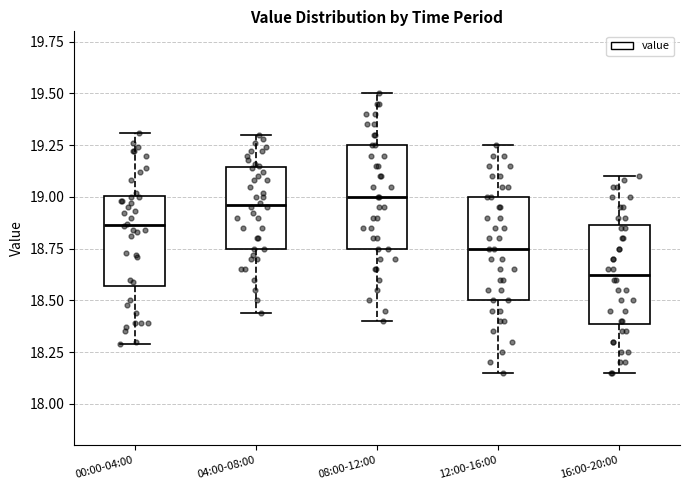

Reading left to right, transcribe this box plot: for each box, give where its median line is, the range the box spans, and where its two whiskers end, as read against the y-axis. The values are not printed on the chart, so give them approximately, as read against the axis.

00:00-04:00: median 18.85, box 18.55 to 19.00, whiskers 18.30 to 19.30
04:00-08:00: median 18.95, box 18.75 to 19.15, whiskers 18.45 to 19.30
08:00-12:00: median 19.00, box 18.75 to 19.25, whiskers 18.40 to 19.50
12:00-16:00: median 18.75, box 18.50 to 19.00, whiskers 18.15 to 19.25
16:00-20:00: median 18.65, box 18.40 to 18.85, whiskers 18.15 to 19.10